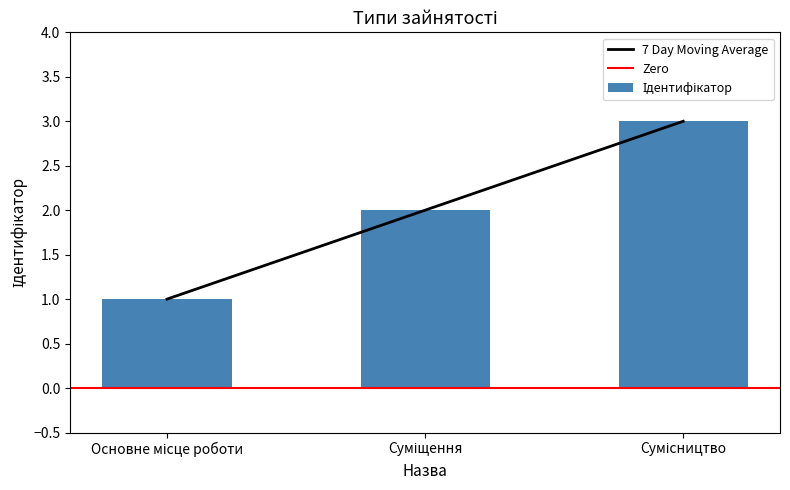

How many series are shown in this chart?

1